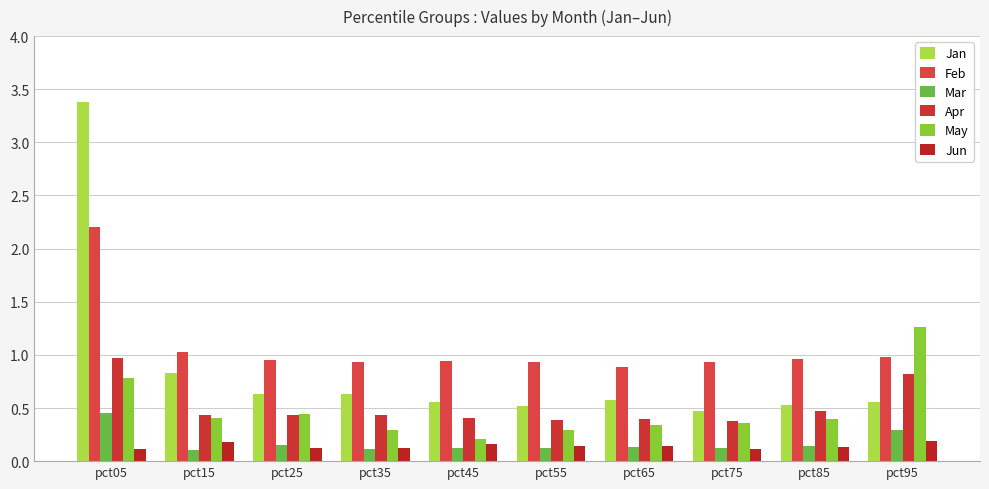

Reading left to right, transcribe all the data shown in this chart.

Jan: pct05=3.4	pct15=0.8	pct25=0.6	pct35=0.6	pct45=0.6	pct55=0.5	pct65=0.6	pct75=0.5	pct85=0.5	pct95=0.6
Feb: pct05=2.2	pct15=1.0	pct25=1.0	pct35=0.9	pct45=0.9	pct55=0.9	pct65=0.9	pct75=0.9	pct85=1.0	pct95=1.0
Mar: pct05=0.5	pct15=0.1	pct25=0.2	pct35=0.1	pct45=0.1	pct55=0.1	pct65=0.1	pct75=0.1	pct85=0.1	pct95=0.3
Apr: pct05=1.0	pct15=0.4	pct25=0.4	pct35=0.4	pct45=0.4	pct55=0.4	pct65=0.4	pct75=0.4	pct85=0.5	pct95=0.8
May: pct05=0.8	pct15=0.4	pct25=0.4	pct35=0.3	pct45=0.2	pct55=0.3	pct65=0.3	pct75=0.4	pct85=0.4	pct95=1.3
Jun: pct05=0.1	pct15=0.2	pct25=0.1	pct35=0.1	pct45=0.2	pct55=0.1	pct65=0.1	pct75=0.1	pct85=0.1	pct95=0.2